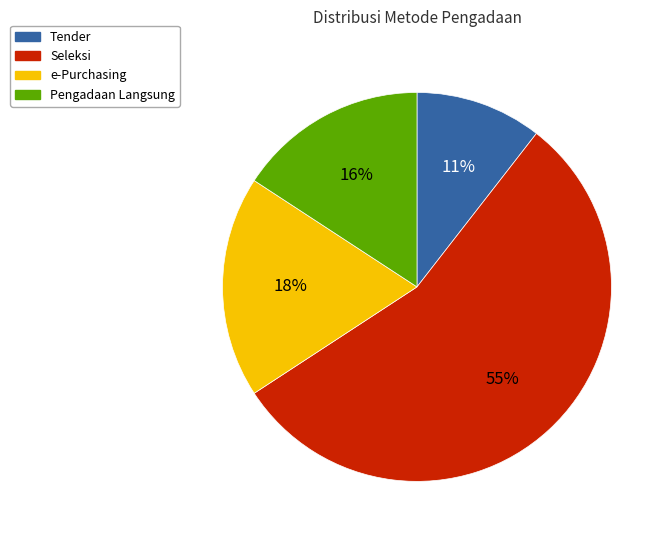

Count the number of slices in the pie.

4